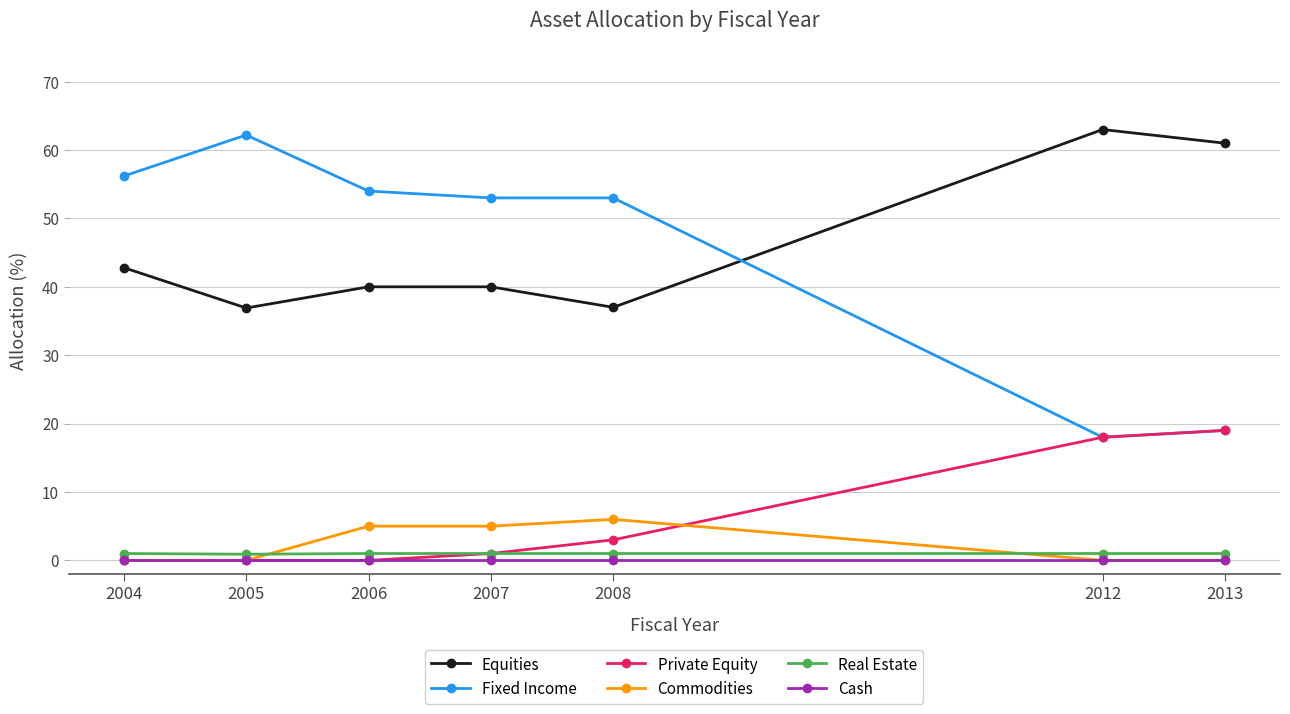

Where is Private Equity nearest to the value 9?

2008